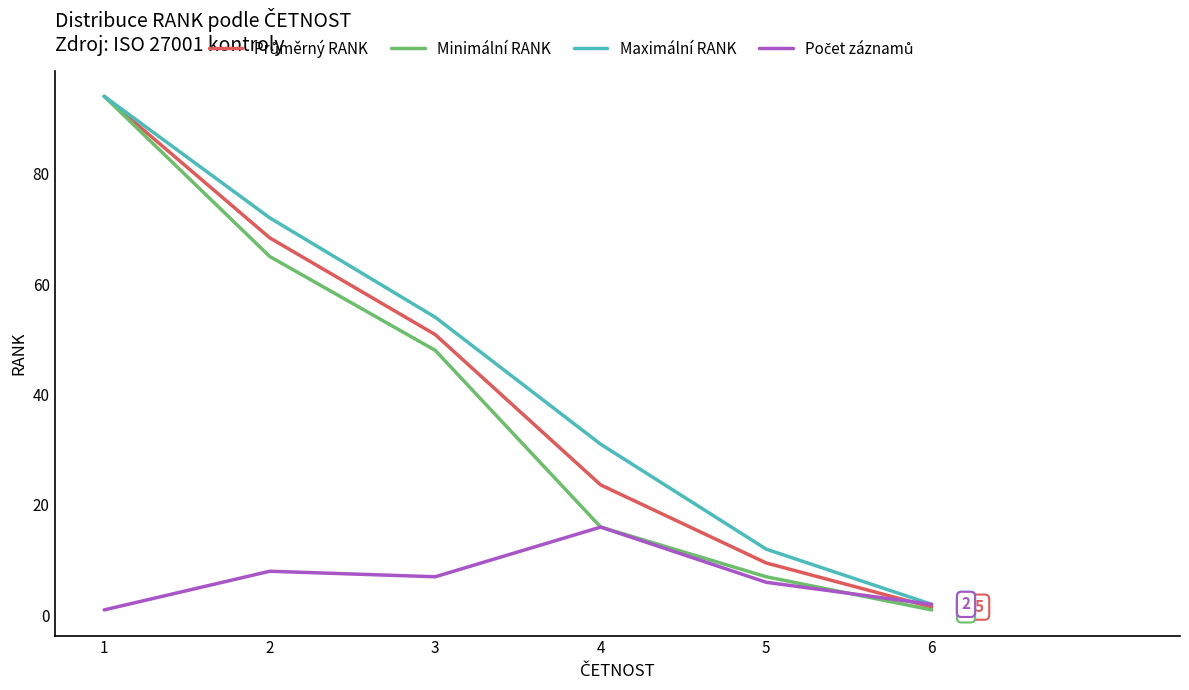

What is the difference between the highest and lowest values at 4?

15.0